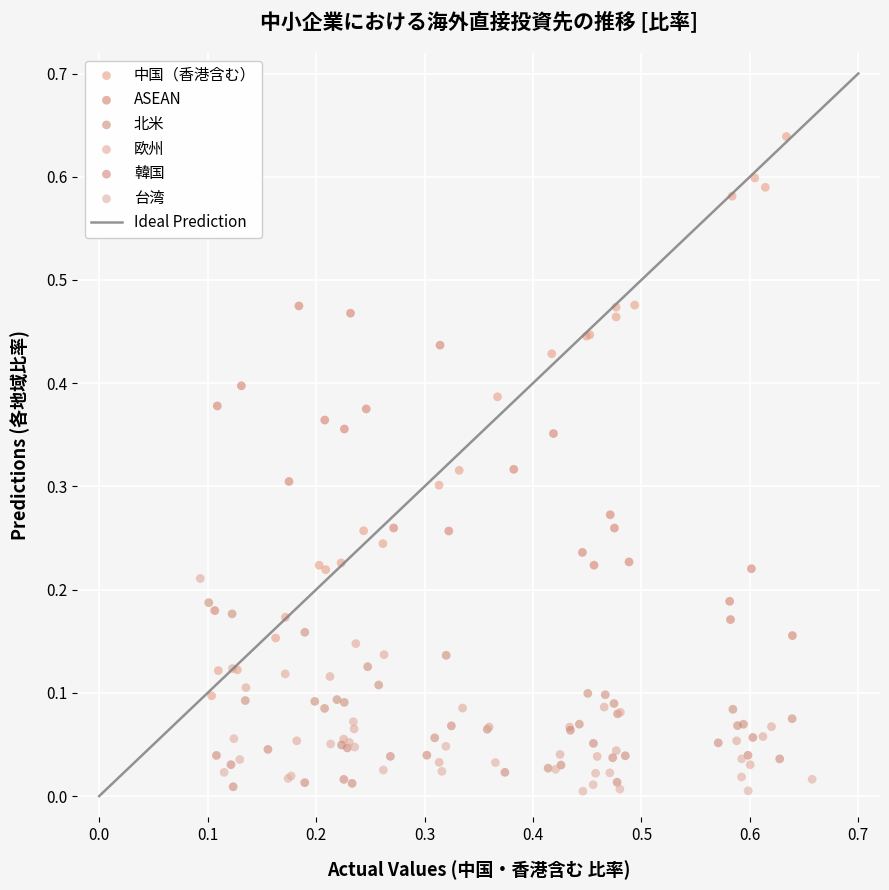

Which series reaches the maximum Y coordinate?

中国（香港含む）